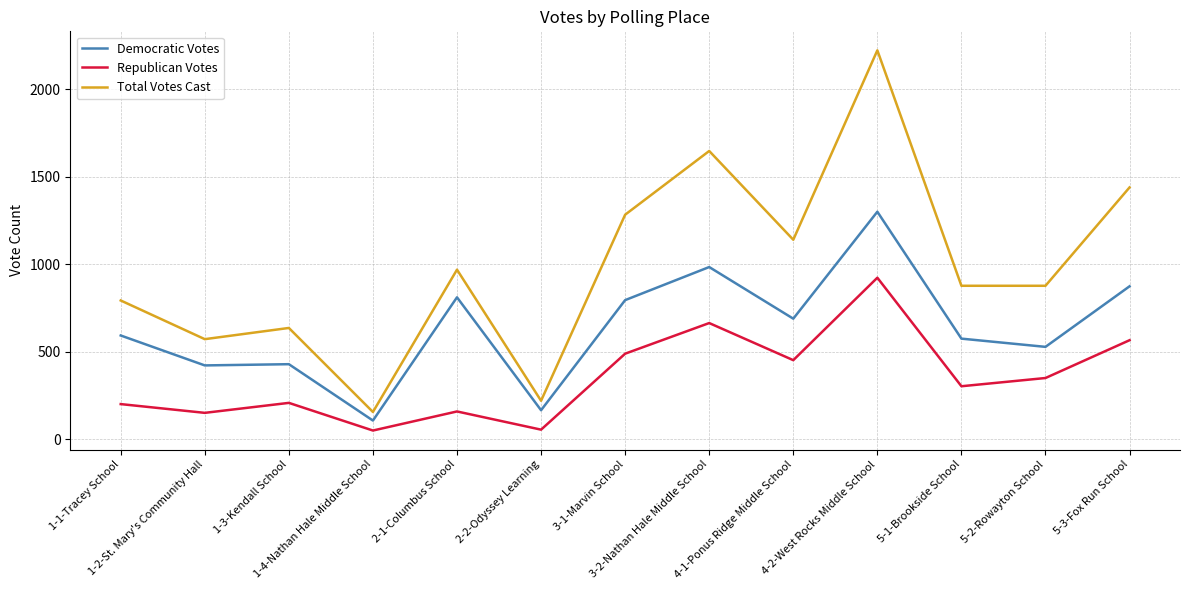

Rank the series by their average value, from highest to lowest.

Total Votes Cast, Democratic Votes, Republican Votes